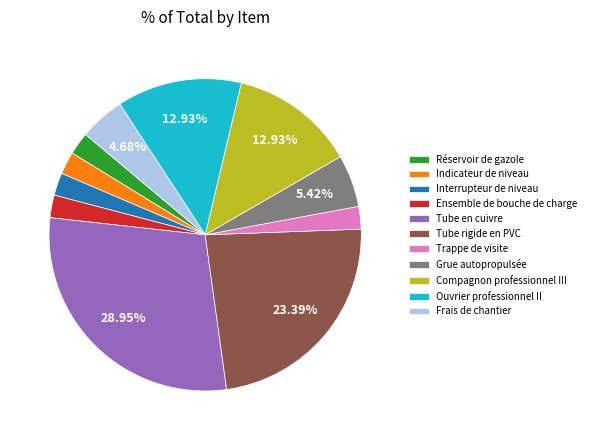

Which category has the biggest portion of the pie?

Tube en cuivre